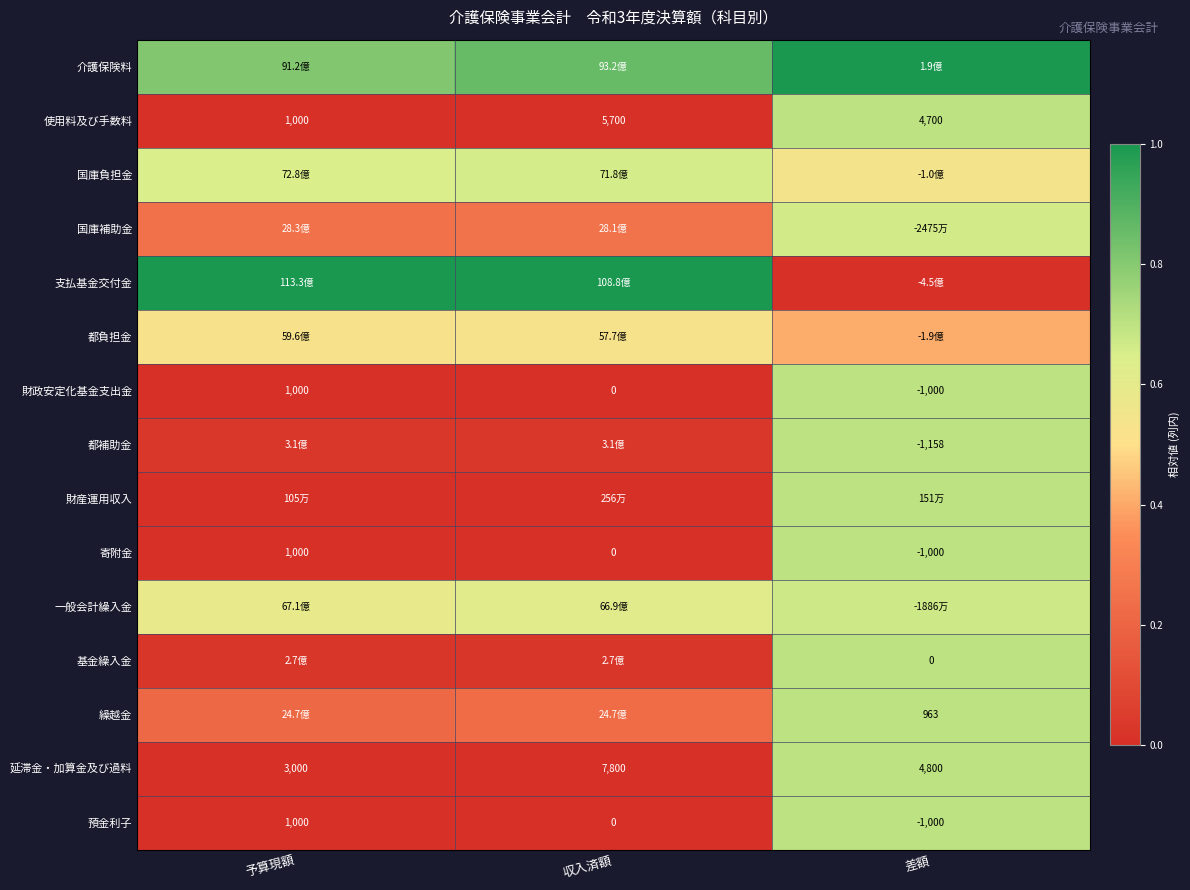

At which label does 延滞金・加算金及び過料 first exceed 4800?

収入済額